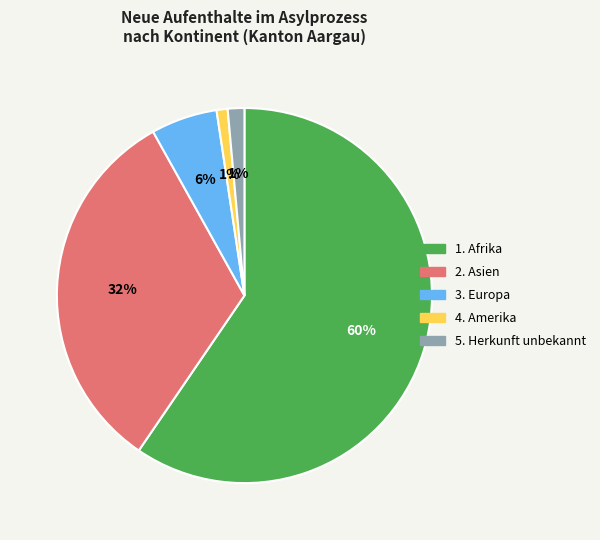

To the nearest percent, what is the difference between the largest and smallest slice percentages?

59%